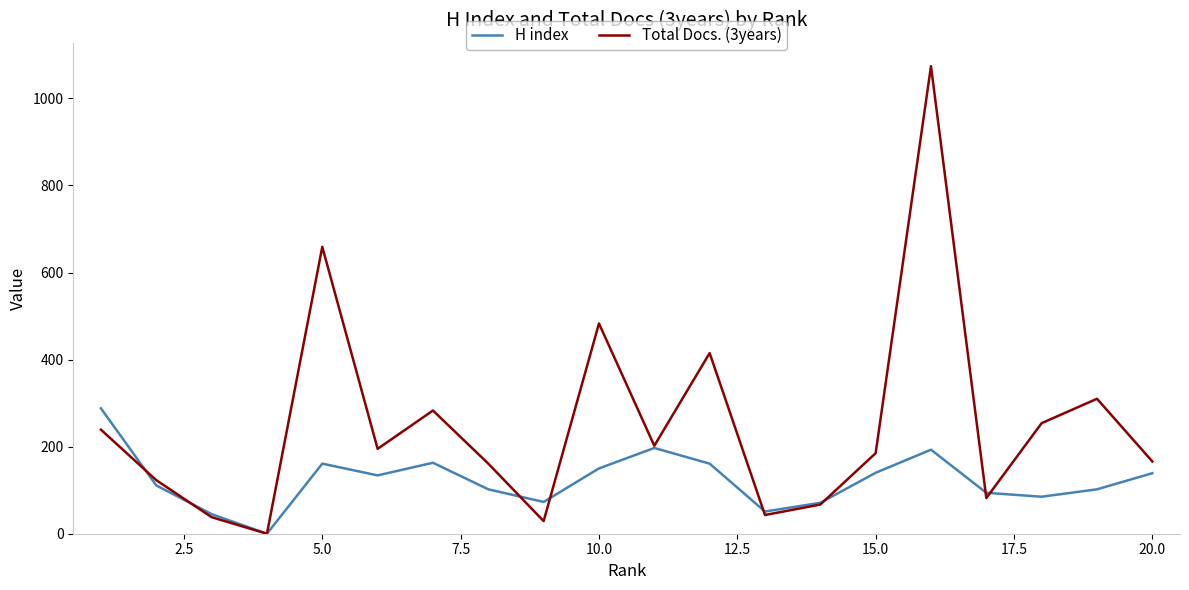

List the series in order of their peak value, lowest first.

H index, Total Docs. (3years)